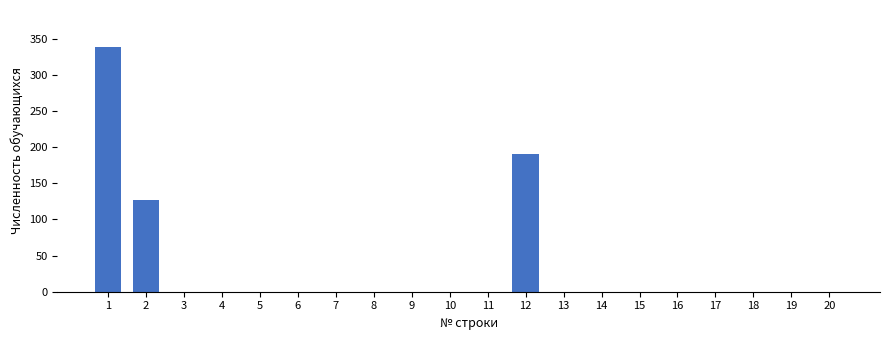

Reading right to left, extract all data points from this chart.

20=0	19=0	18=0	17=0	16=0	15=0	14=0	13=0	12=190	11=0	10=0	9=0	8=0	7=0	6=0	5=0	4=0	3=0	2=127	1=339